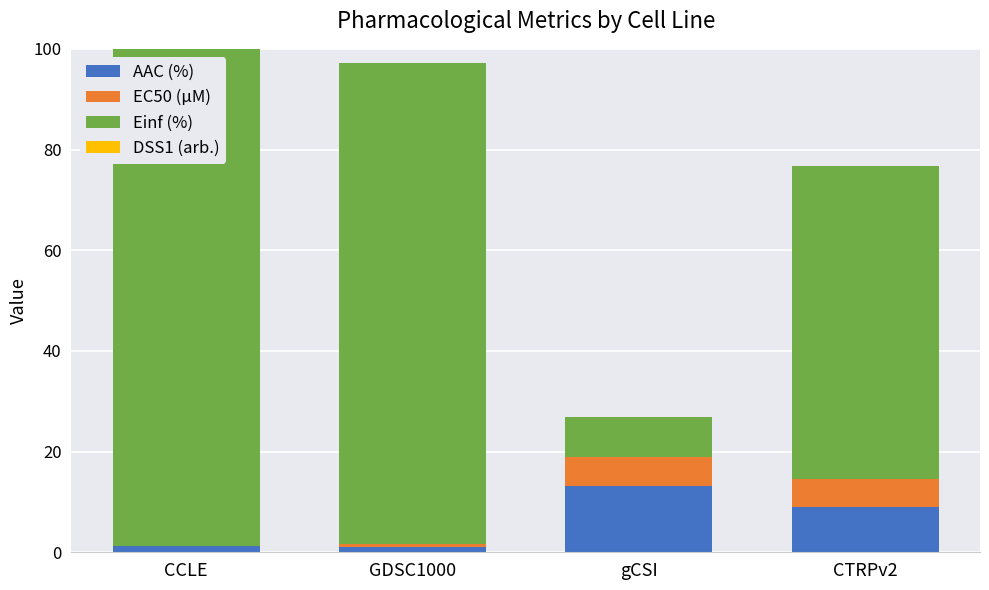

Are the bars grouped side by side (vs. stacked)?

No